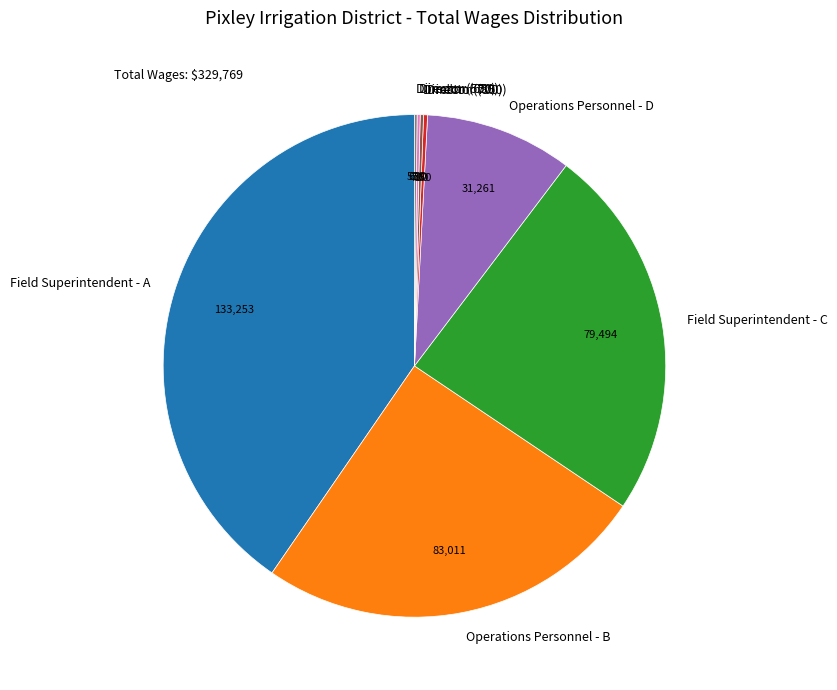

Which slice is the largest?

Field Superintendent - A